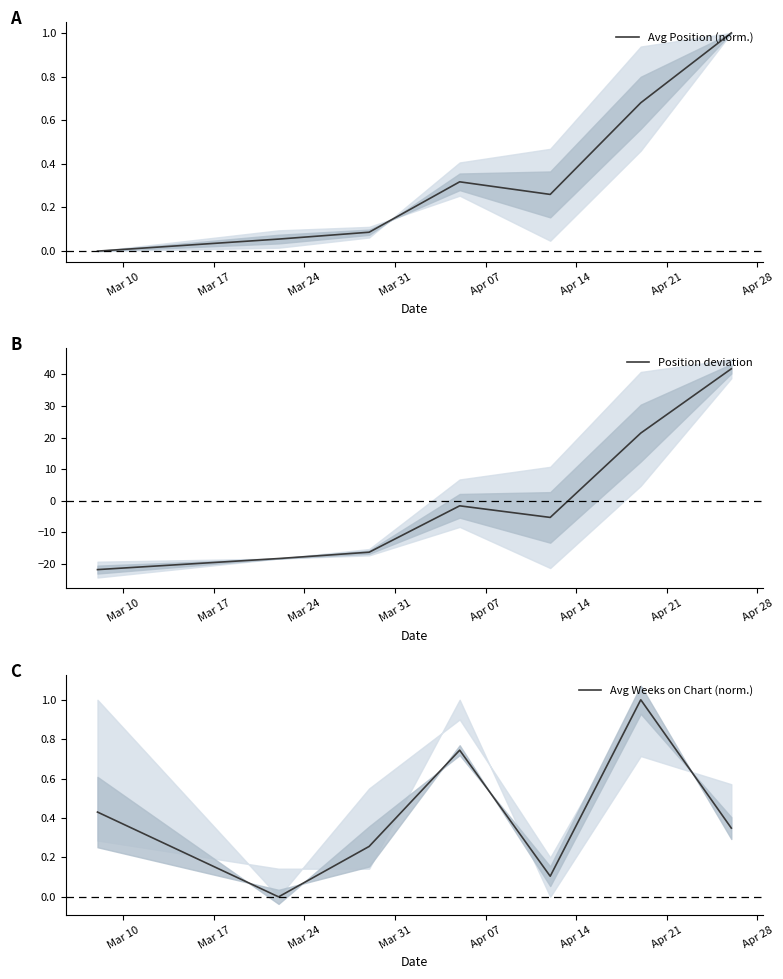

What is the lowest value of the Position deviation series?

-21.8